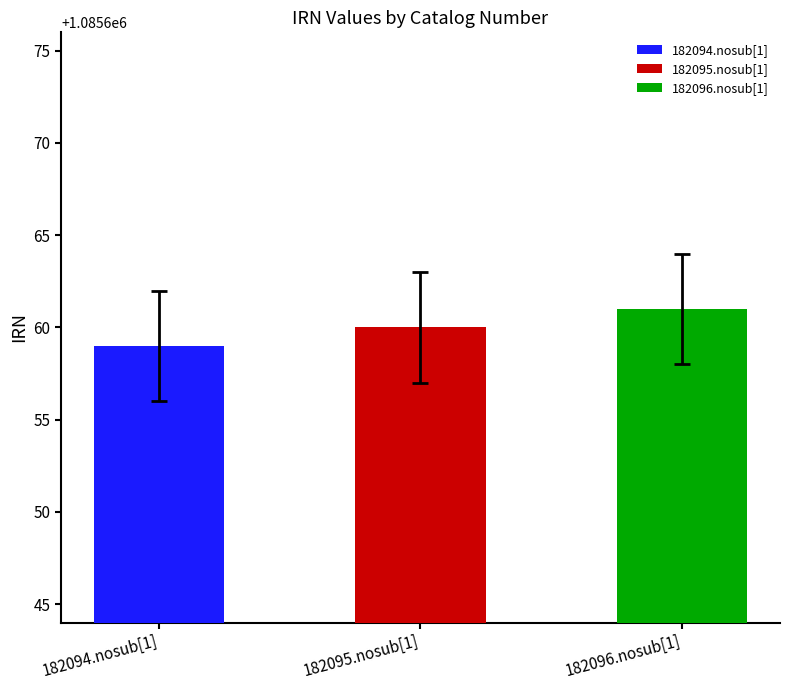

Which label corresponds to the smallest value in the chart?

182094.nosub[1]